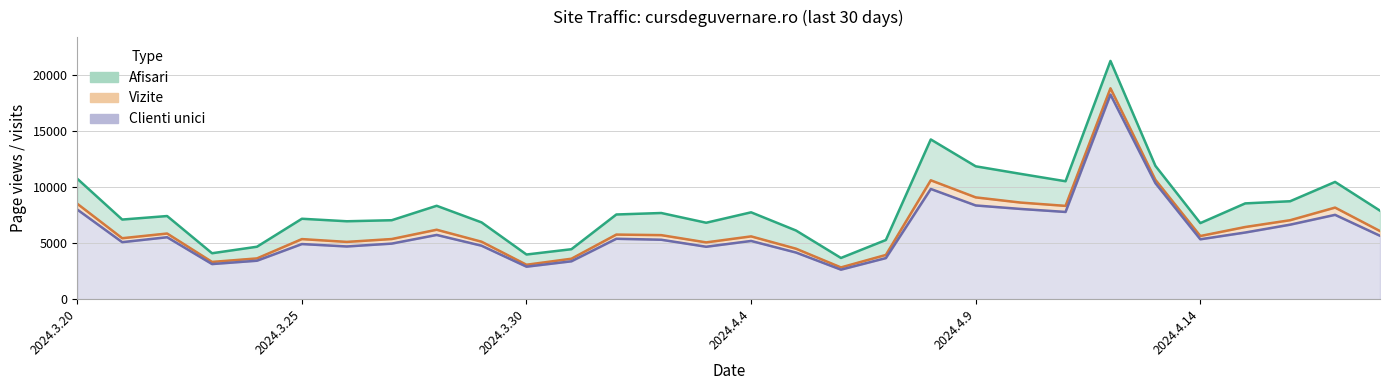

What is the label of the 16th point from the left?

2024.4.4